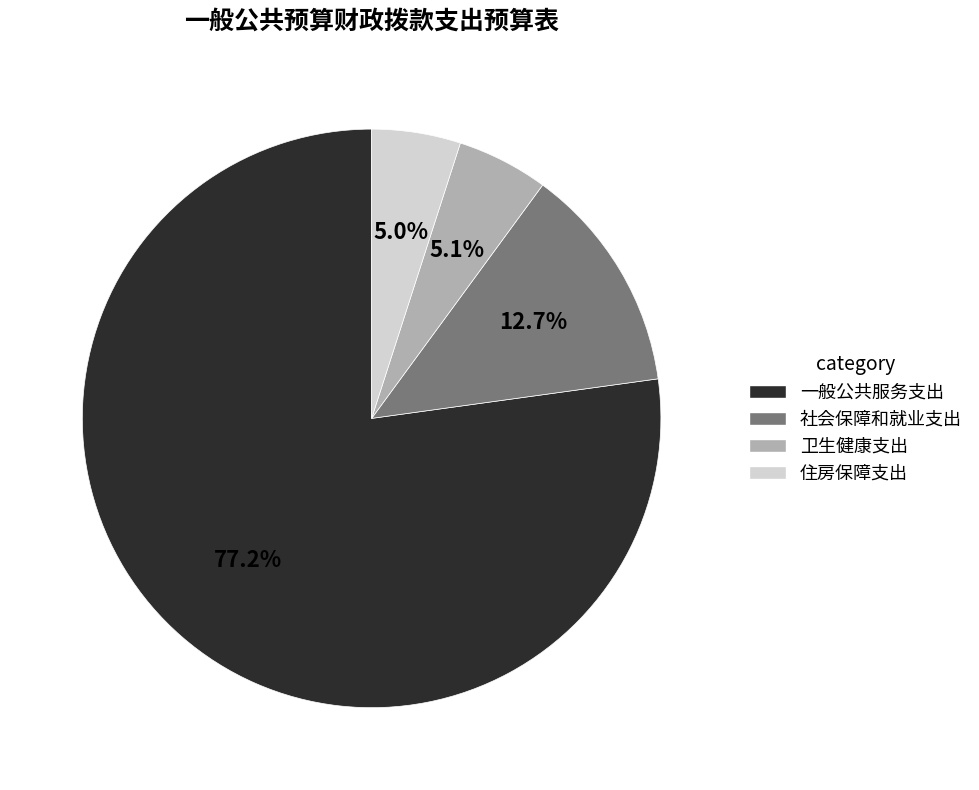

Do 社会保障和就业支出 and 一般公共服务支出 together represent more than half of the pie?

Yes